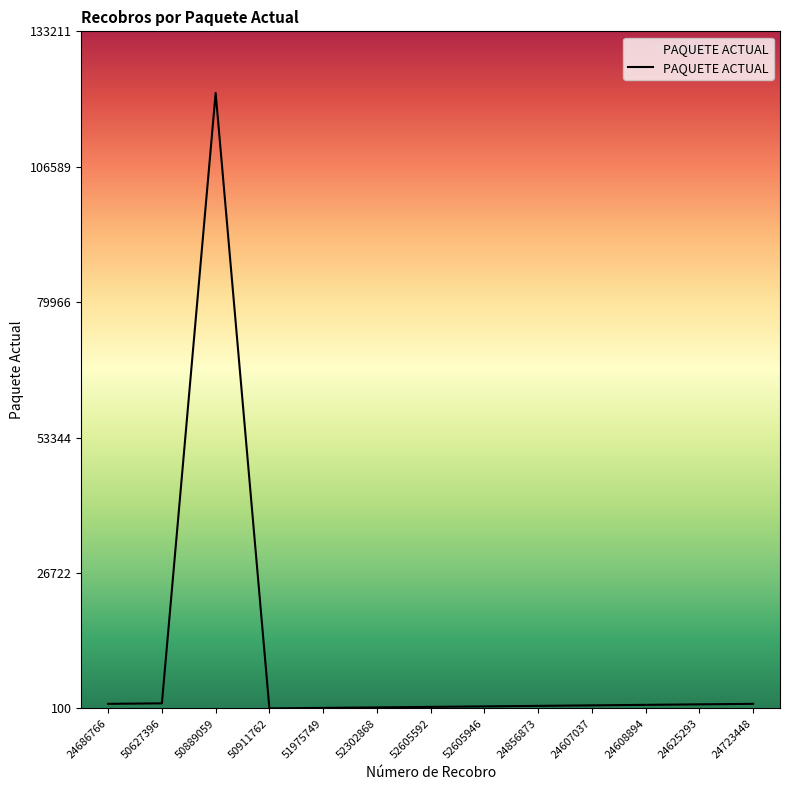

What is the greatest value displayed?

121101